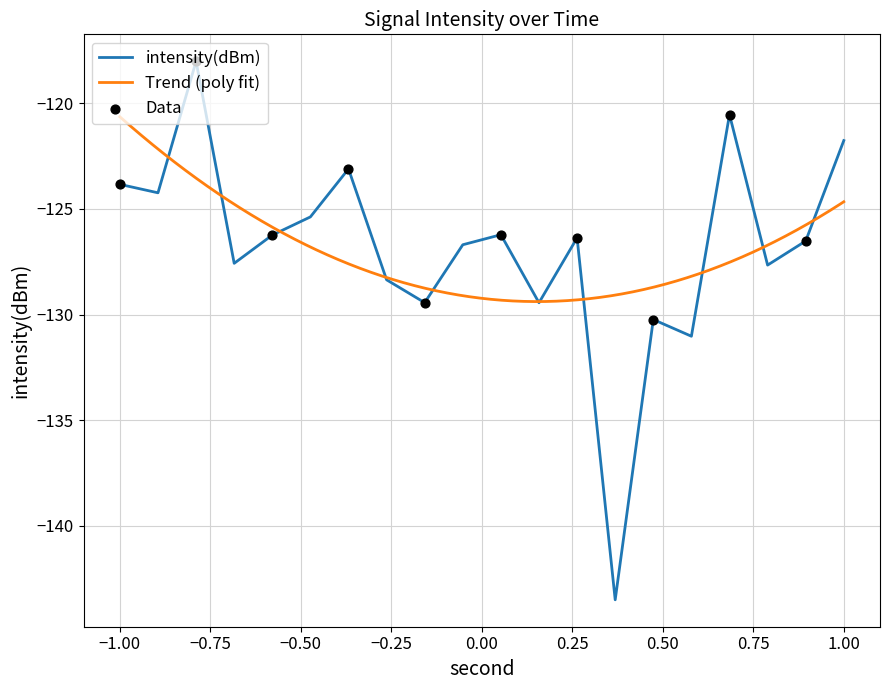

Between 4 and 20, which is larger?

4